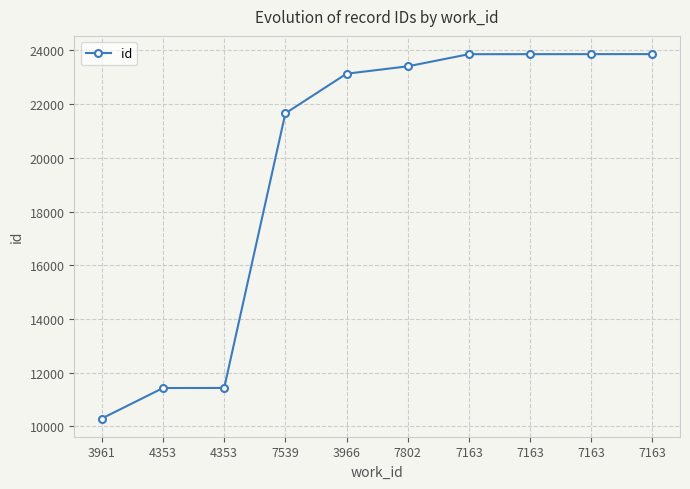

What is the value of the 8th point from the left?

23860